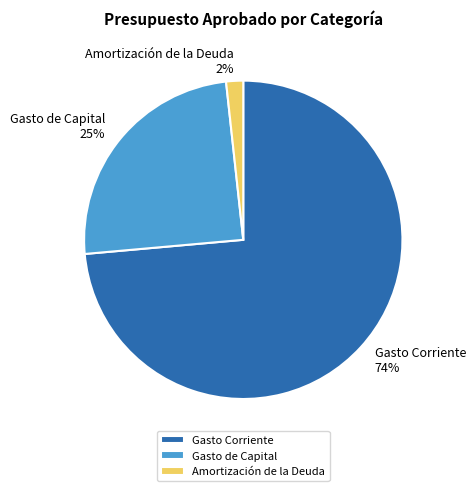

To the nearest percent, what percentage of the pie is Amortización de la Deuda?

2%